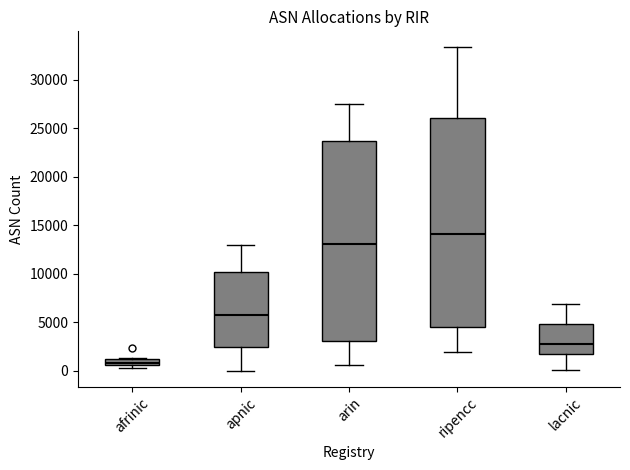

Where is the upper edge of the box for afrinic on the y-axis? The values are not printed on the chart, so give them approximately, as read against the axis.

1000